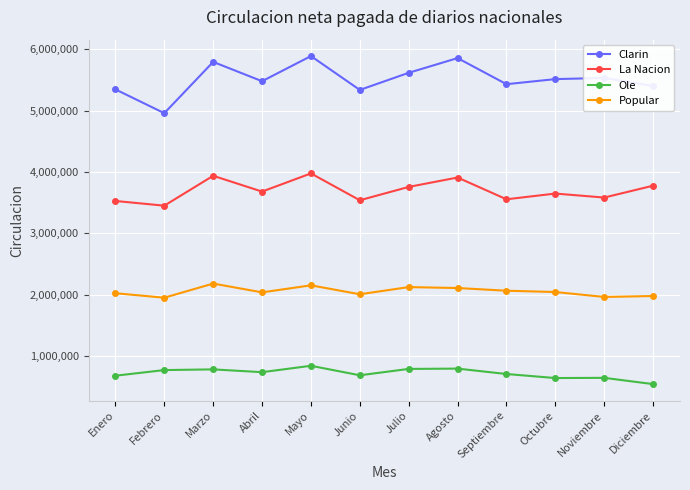

What is the label of the 8th point from the left?

Agosto